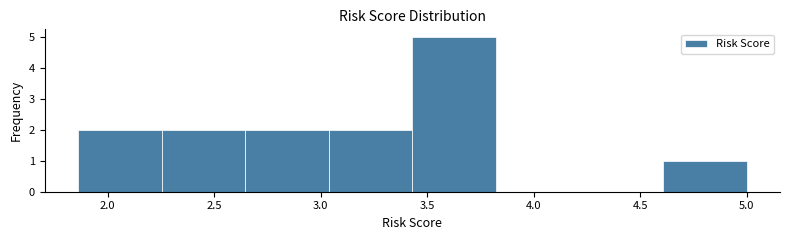

Reading left to right, transcribe this chart: for each bar, give the range it covers on the x-axis and its height. Neither the bar edges nor the heights are printed on the chart, so give them approximately, as read against the axes.

1.85 to 2.25: 2
2.25 to 2.65: 2
2.65 to 3.05: 2
3.05 to 3.45: 2
3.45 to 3.80: 5
3.80 to 4.20: 0
4.20 to 4.60: 0
4.60 to 5.00: 1